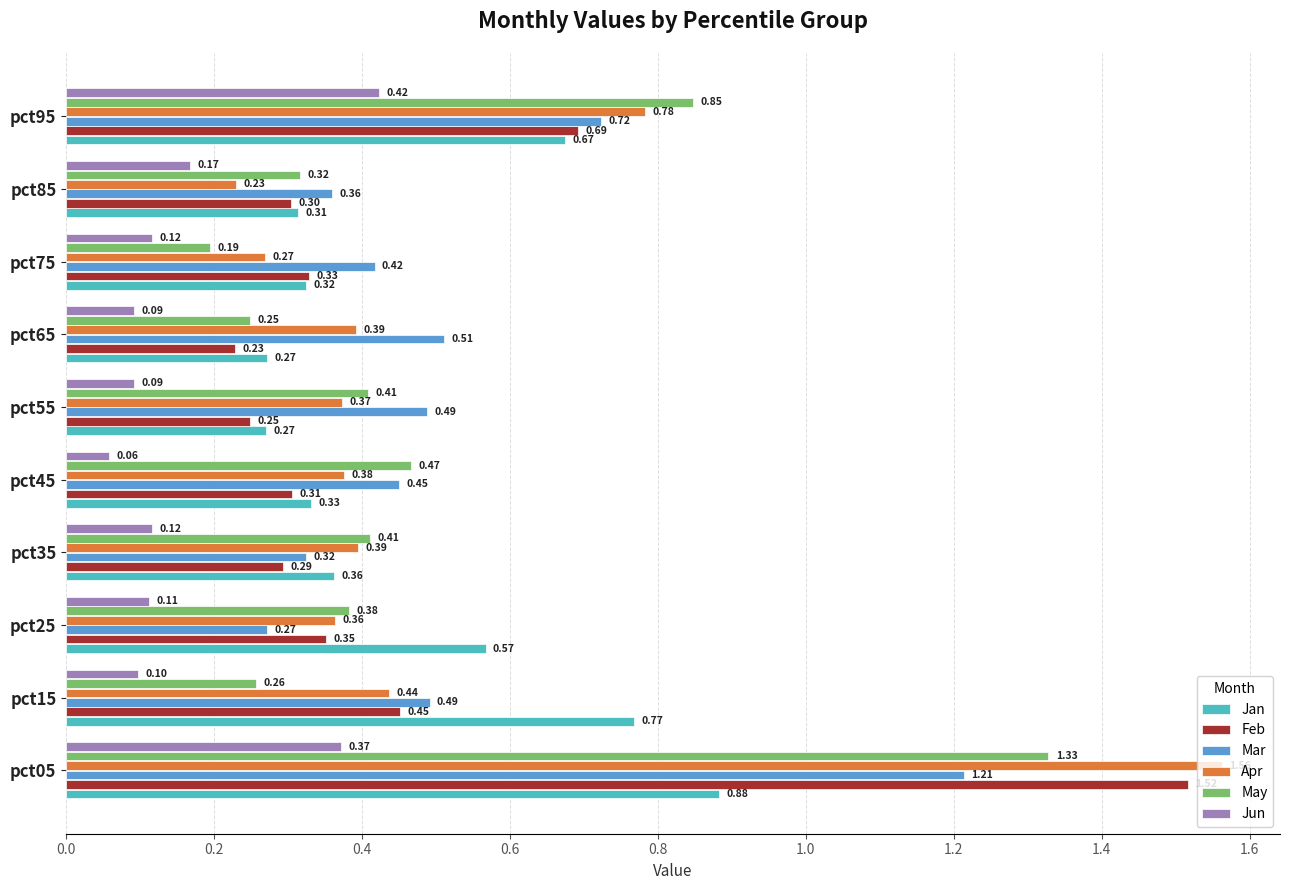

What is the difference between the maximum and minimum values in the May series?

1.1